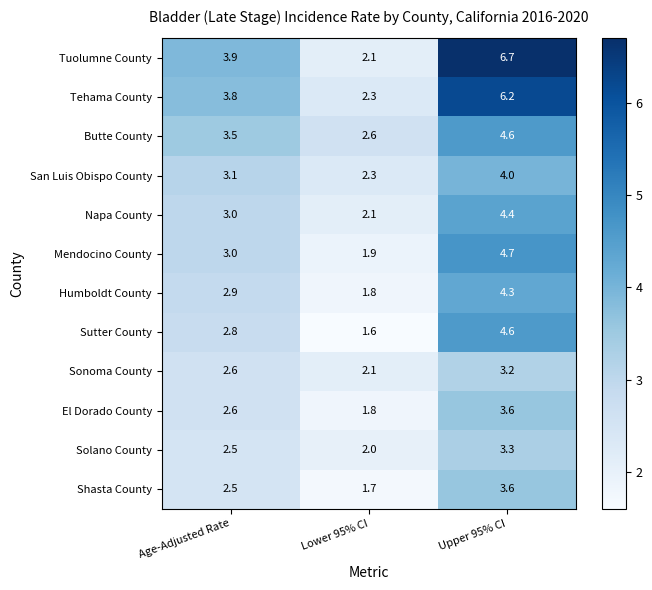

The value of Sutter County at Lower 95% CI is 2.1. True or false?

False